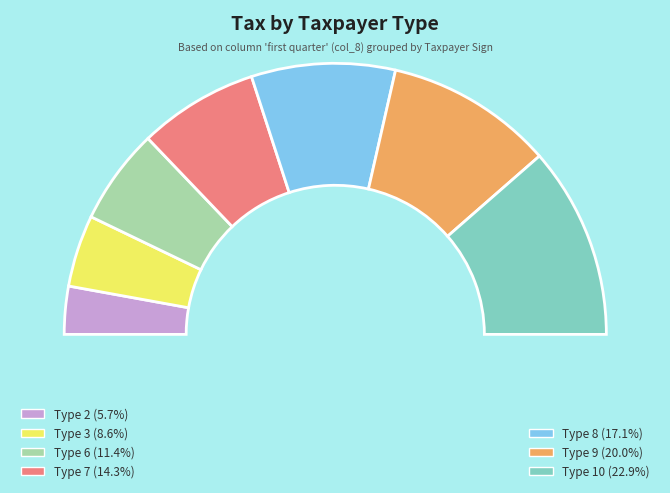

Count the number of slices in the pie.

7